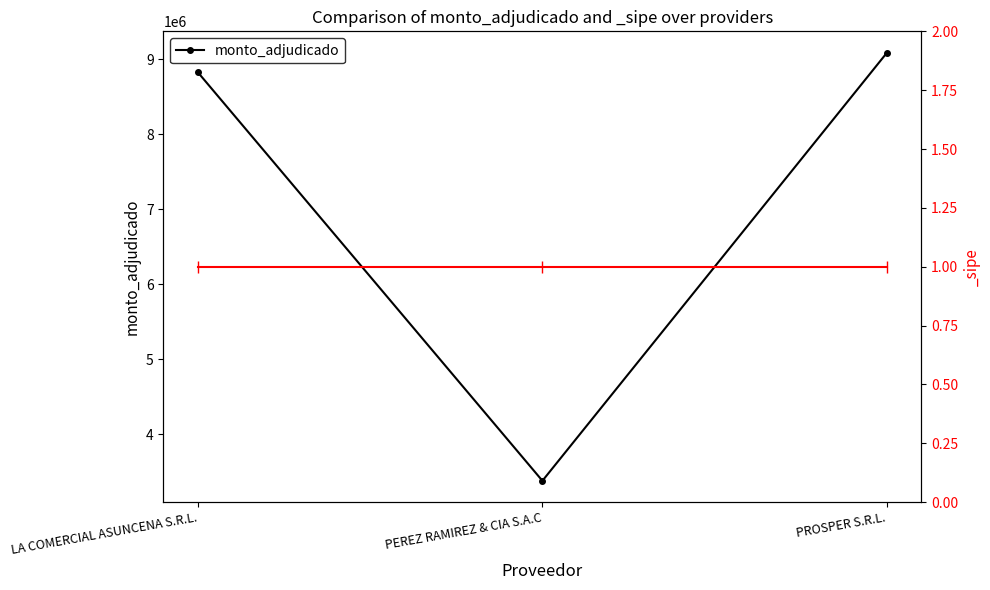

Between LA COMERCIAL ASUNCENA S.R.L. and PEREZ RAMIREZ & CIA S.A.C, which is larger?

LA COMERCIAL ASUNCENA S.R.L.